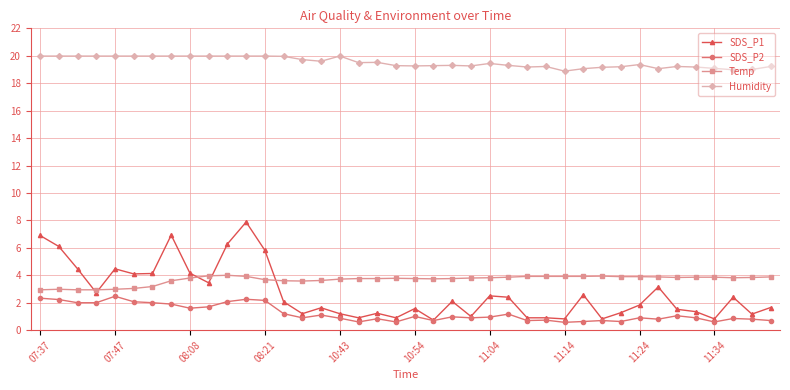

True or false: Humidity and SDS_P2 cross at least once.

False